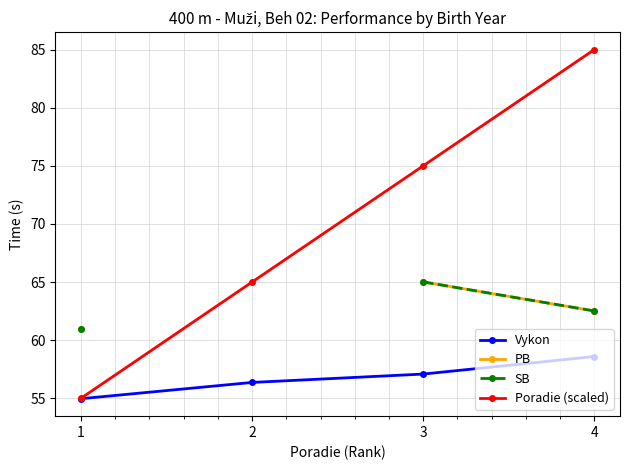

Rank the series by their maximum value, from highest to lowest.

Poradie (scaled), PB, SB, Vykon